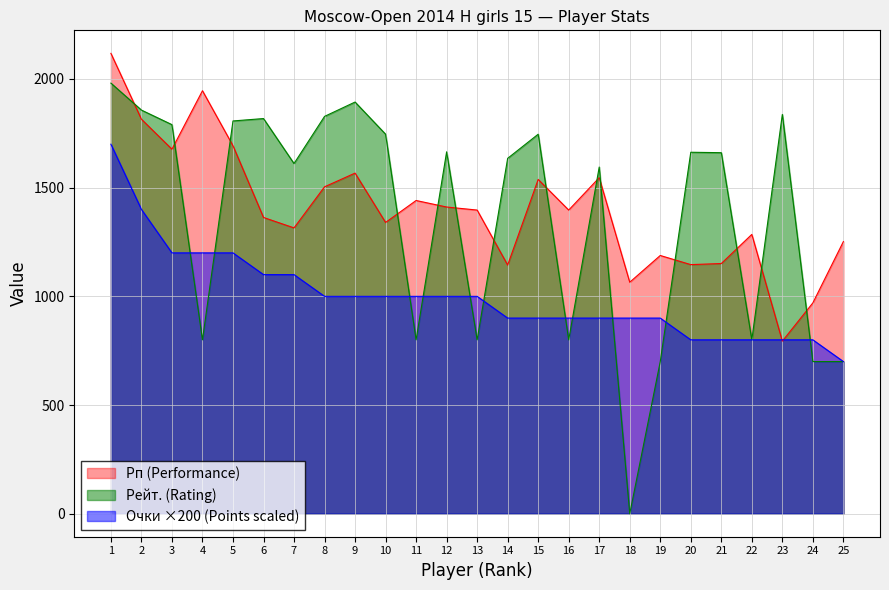

What is the value of the Рейт. (Rating) point at the 14th from the left?

1635